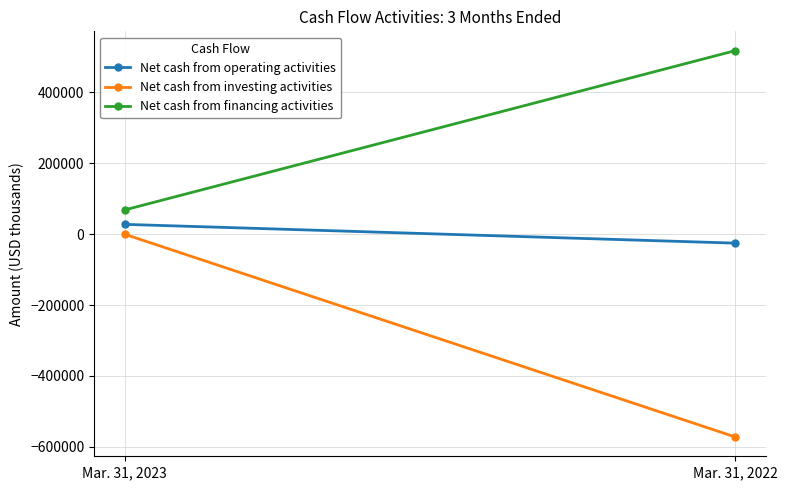

How many values in Net cash from operating activities are below zero?

1